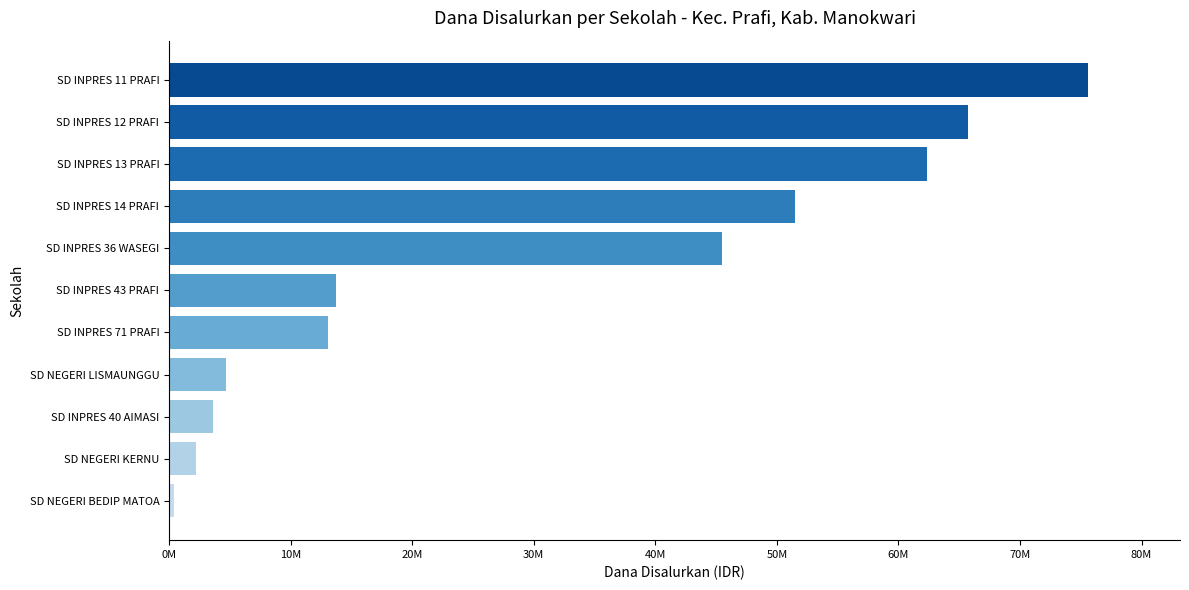

Which category has the lowest value across all series?

SD NEGERI BEDIP MATOA